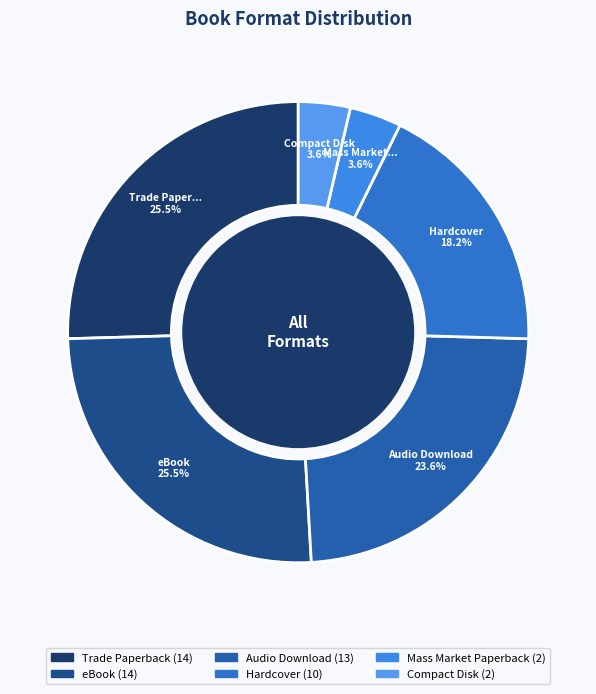

Does Compact Disk represent more than half of the total?

No